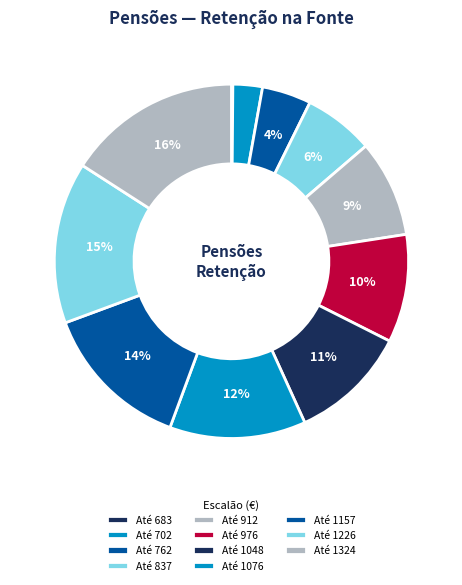

Is it true that Até 837 is 1% of the pie?

False